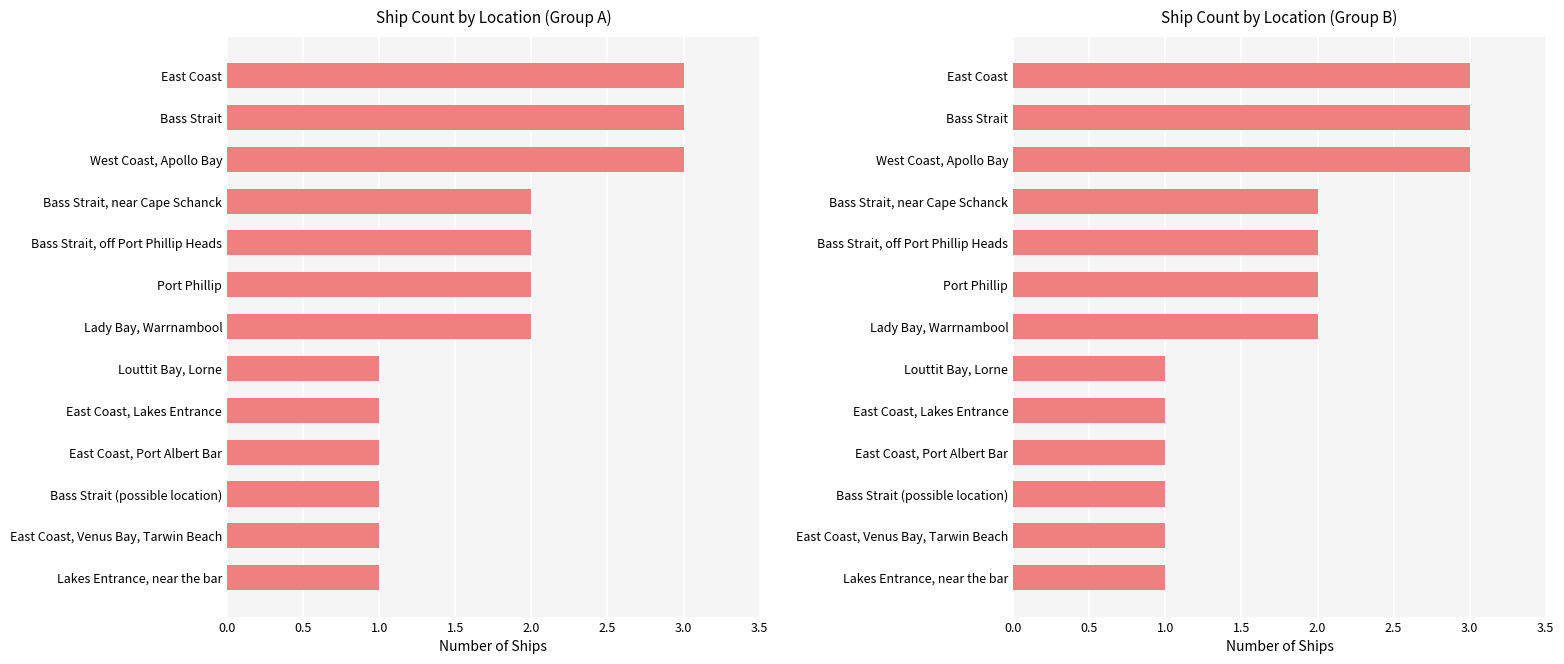

Does the chart contain any negative values?

No